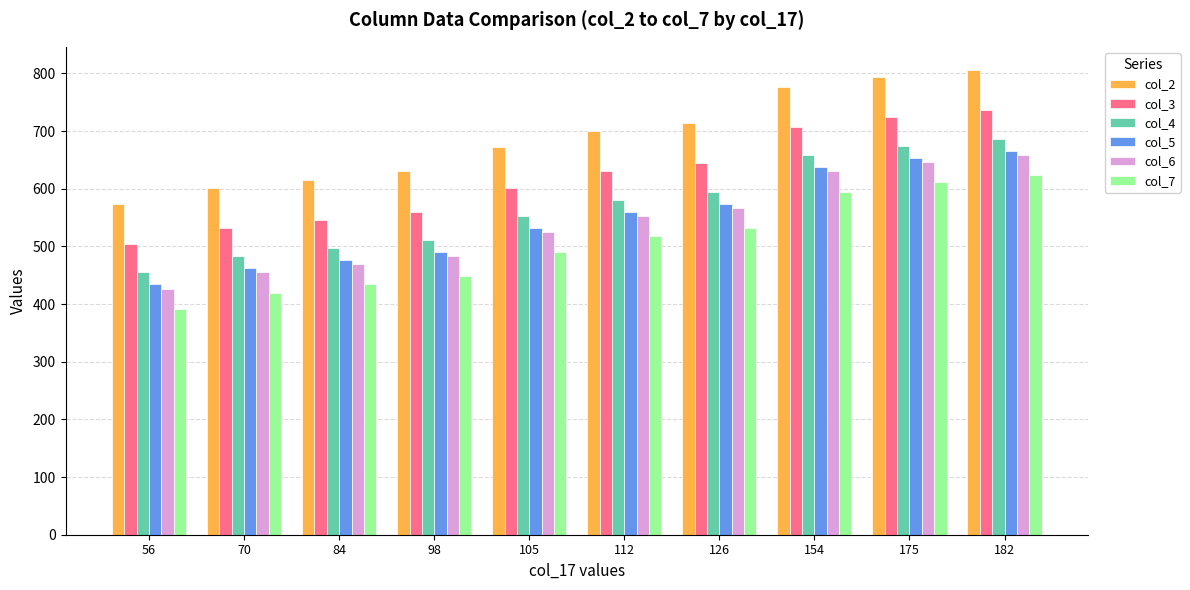

What is the difference between the second highest and minimum values in the col_4 series?

220